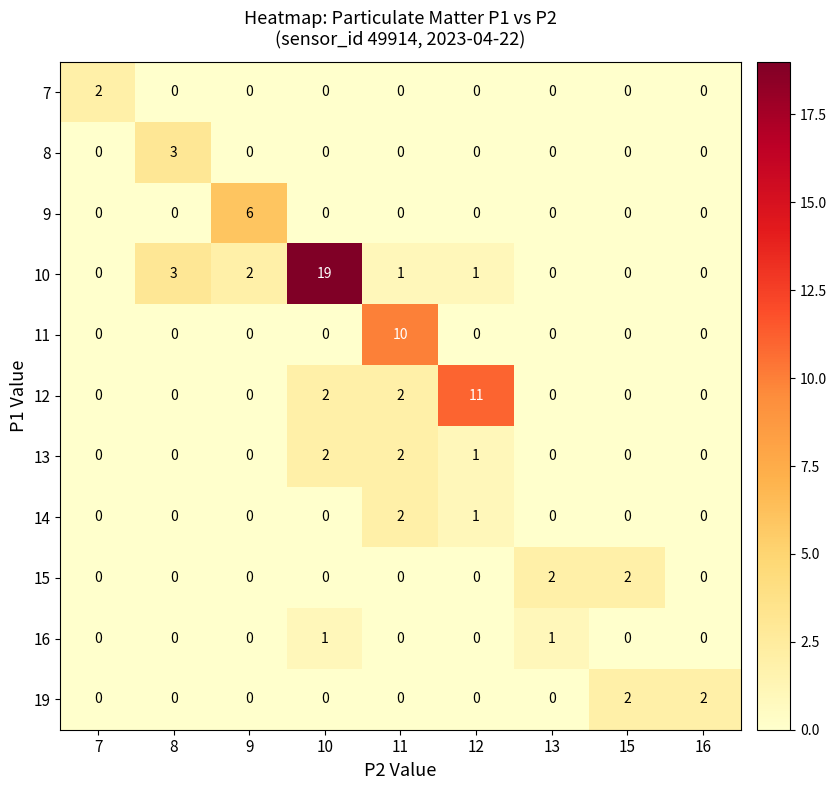

Which series changed the most between 10 and 16?

10